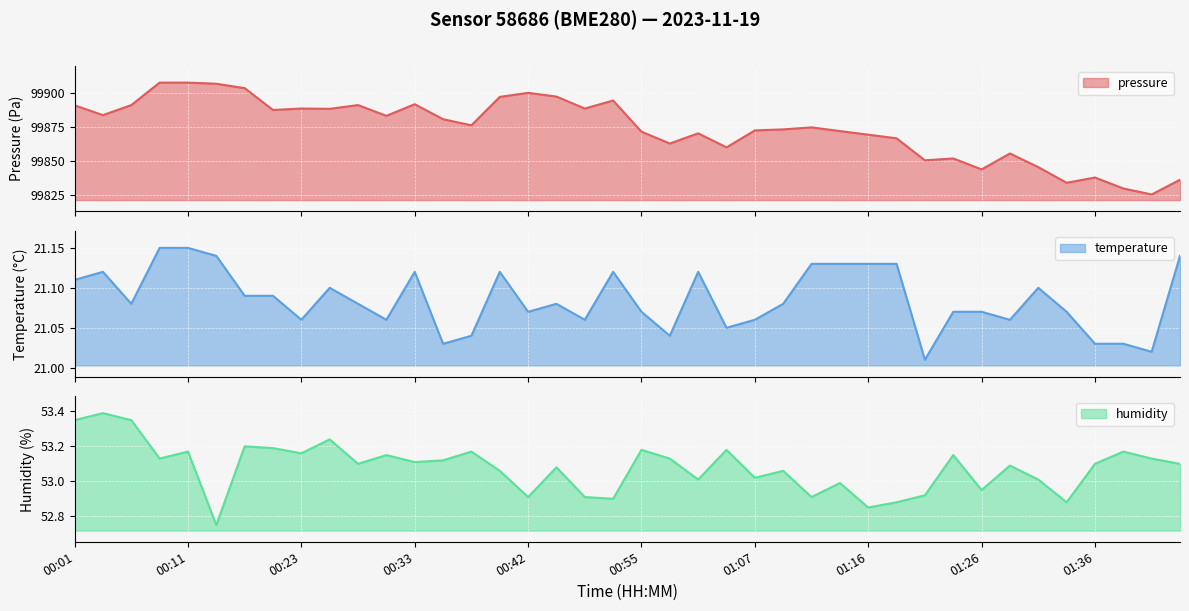

At how many categories does at least one series exceed 28240?

40